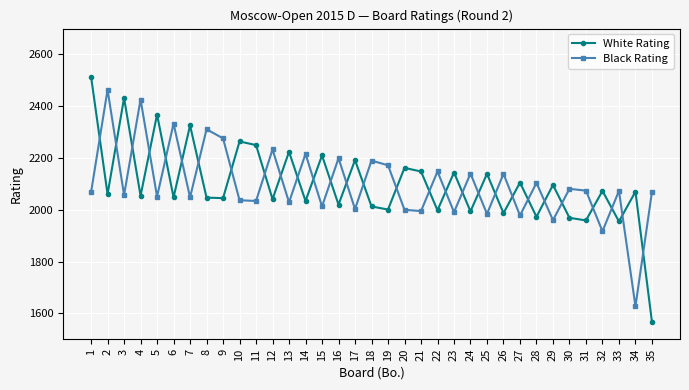

Which category has the highest value in the White Rating series?

1